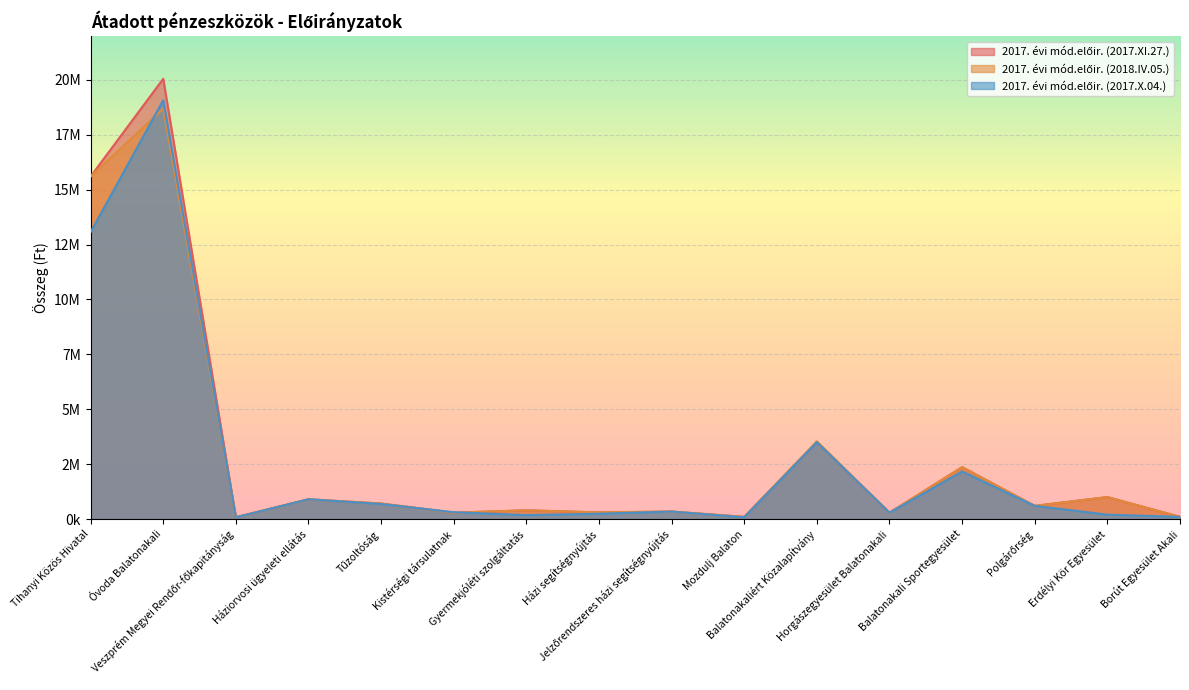

What is the sum of the 2017. évi mód.előir. (2018.IV.05.) values at Mozdulj Balaton and Borút Egyesület Akali?

200000